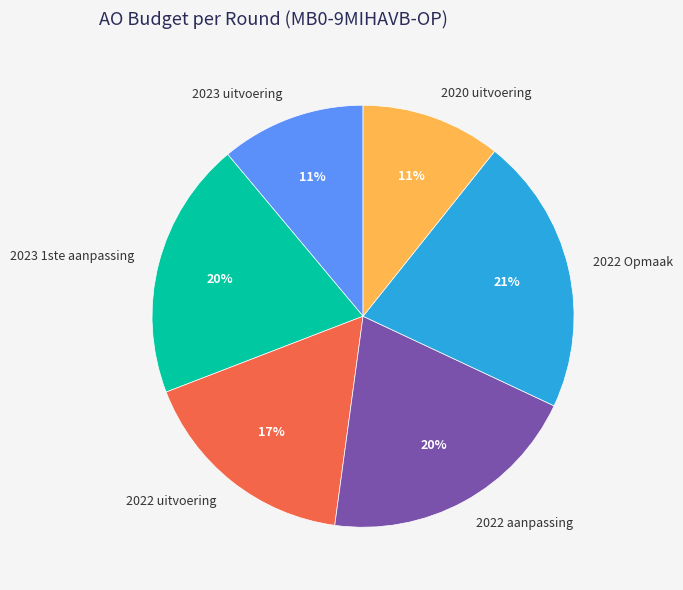

What is the largest slice in the pie chart?

2022 Opmaak